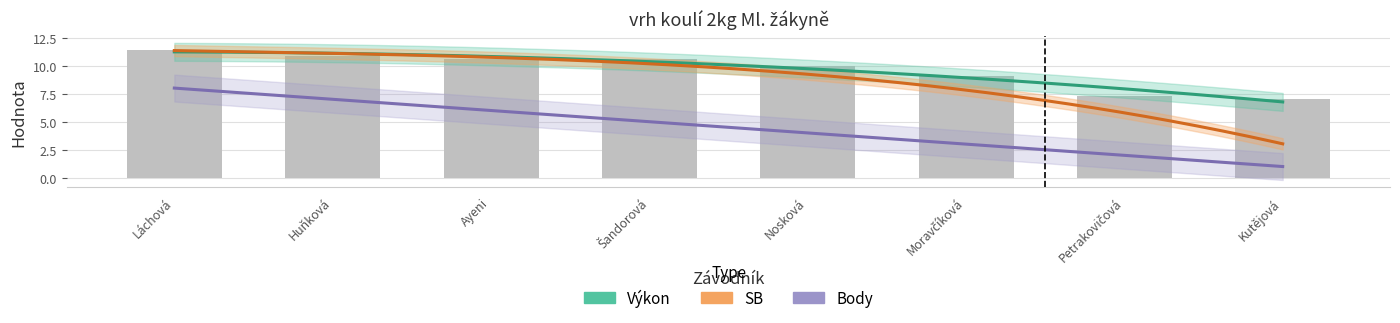

What position from the right is Nosková Veronika?

4